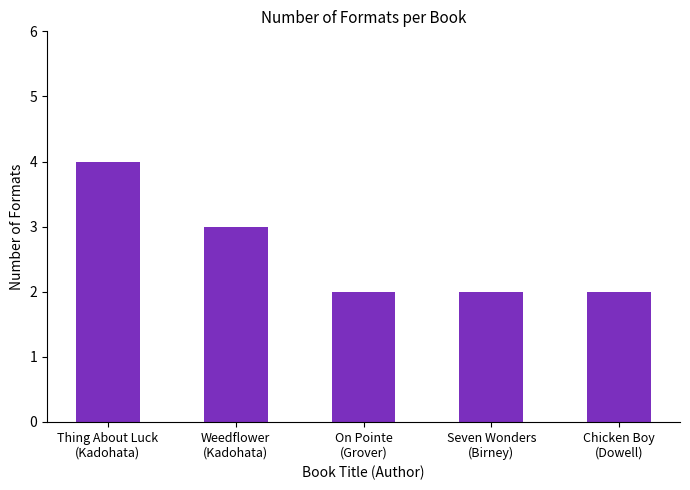

What is the sum of all values?

13